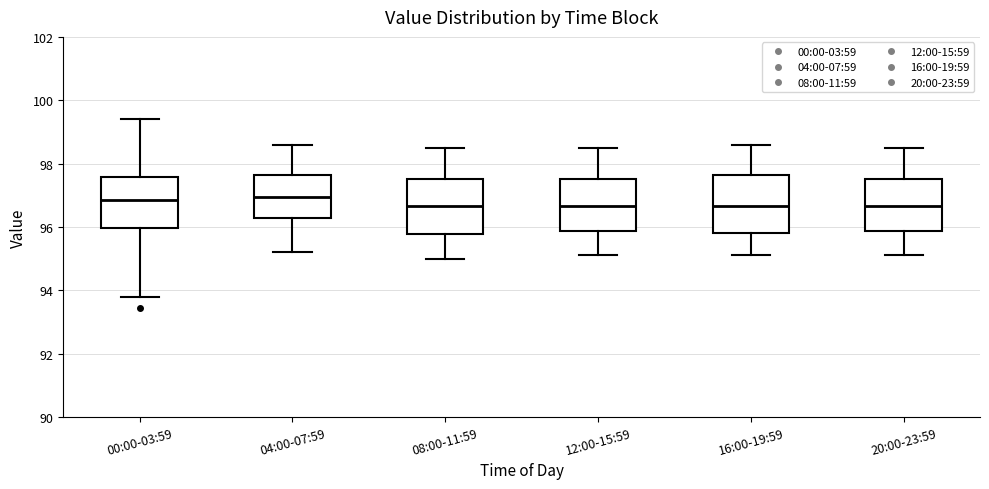

Reading left to right, read every box against the y-axis: the position of its median line, the range the box covers, and the ends of its whiskers. The values are not printed on the chart, so give them approximately, as read against the axis.

00:00-03:59: median 96.8, box 96.0 to 97.6, whiskers 93.8 to 99.4
04:00-07:59: median 97.0, box 96.2 to 97.6, whiskers 95.2 to 98.6
08:00-11:59: median 96.6, box 95.8 to 97.6, whiskers 95.0 to 98.6
12:00-15:59: median 96.6, box 95.8 to 97.6, whiskers 95.2 to 98.6
16:00-19:59: median 96.6, box 95.8 to 97.6, whiskers 95.2 to 98.6
20:00-23:59: median 96.6, box 95.8 to 97.6, whiskers 95.2 to 98.6